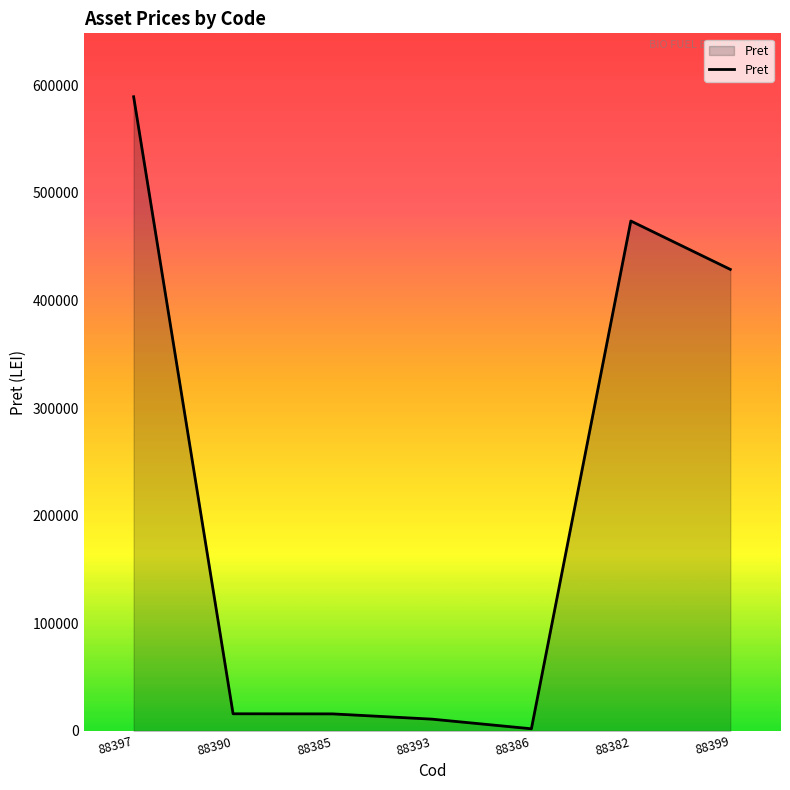

Does the chart display data point markers on the line(s)?

No